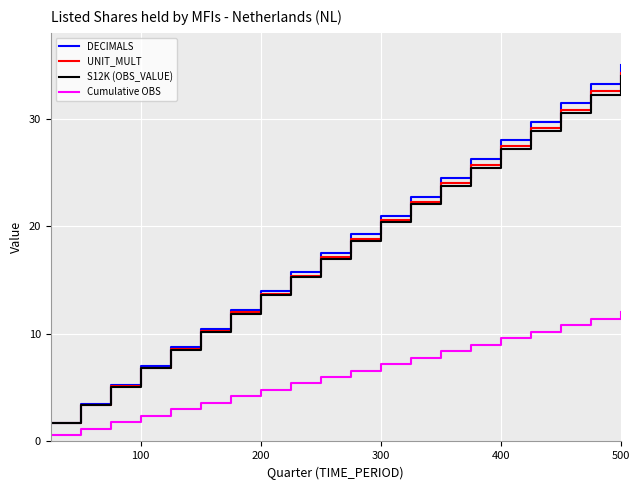

What is the greatest value displayed?

35.0